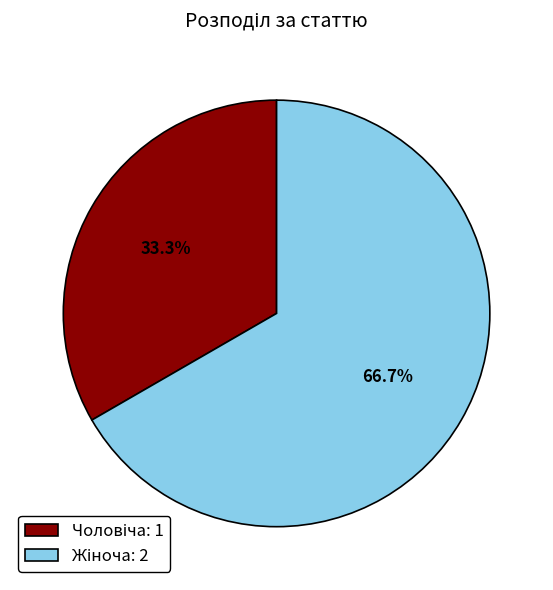

Is there a majority slice in this chart?

Yes